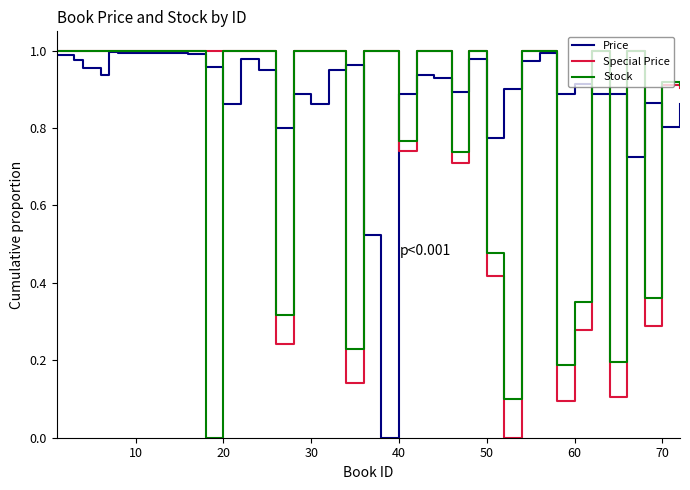

True or false: Special Price and Price intersect in this chart.

True